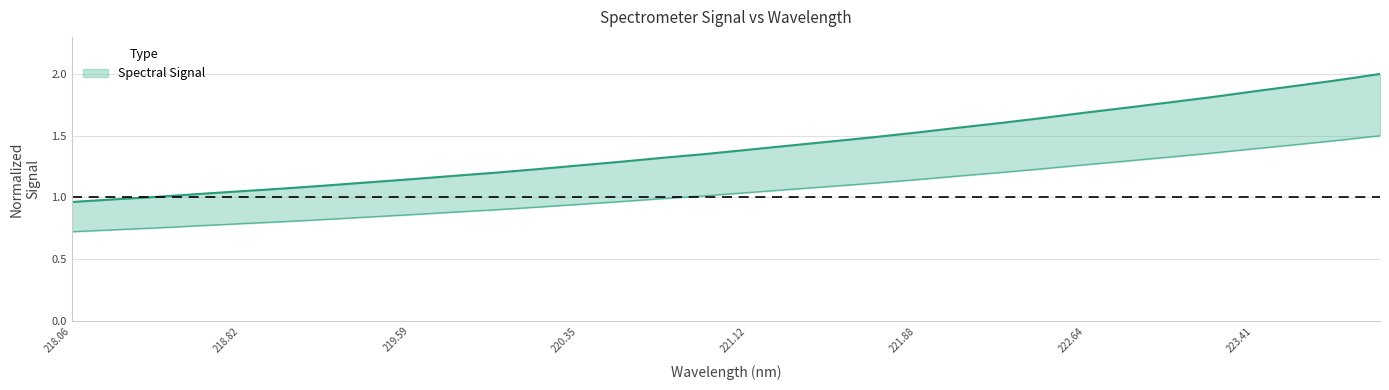

What is the difference between the maximum and second lowest values?

1.0